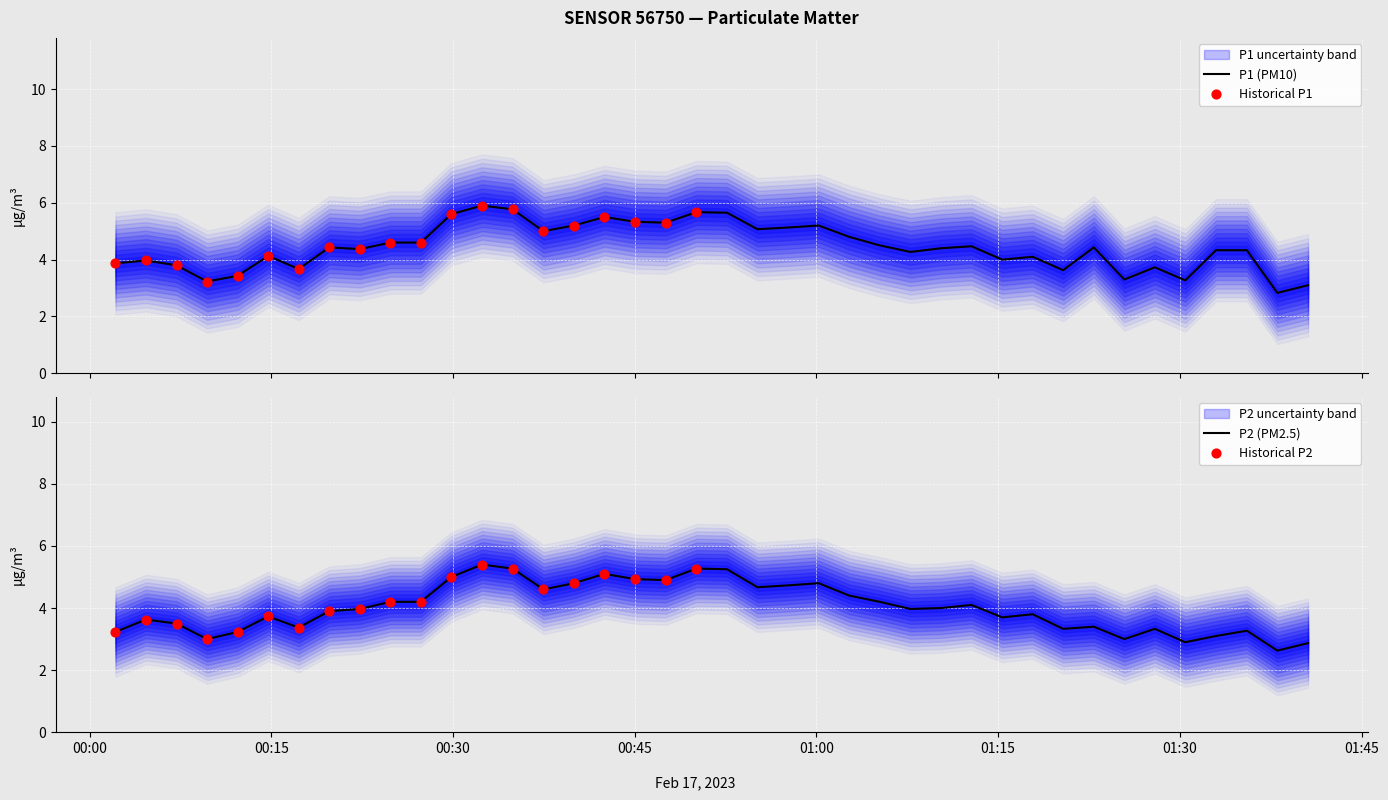

At how many categories does at least one series exceed 5?

12